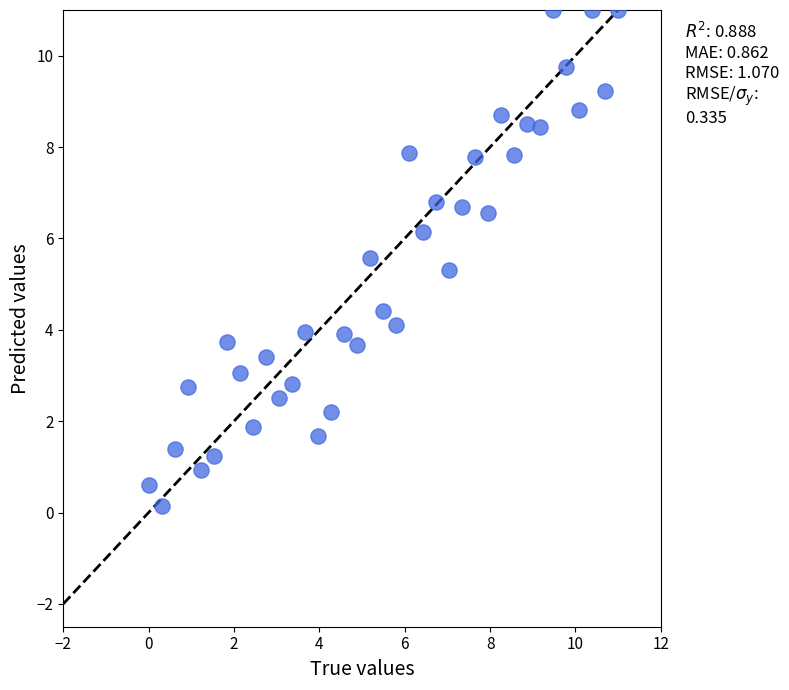

What is the range of Y values (max minus min)?

10.9